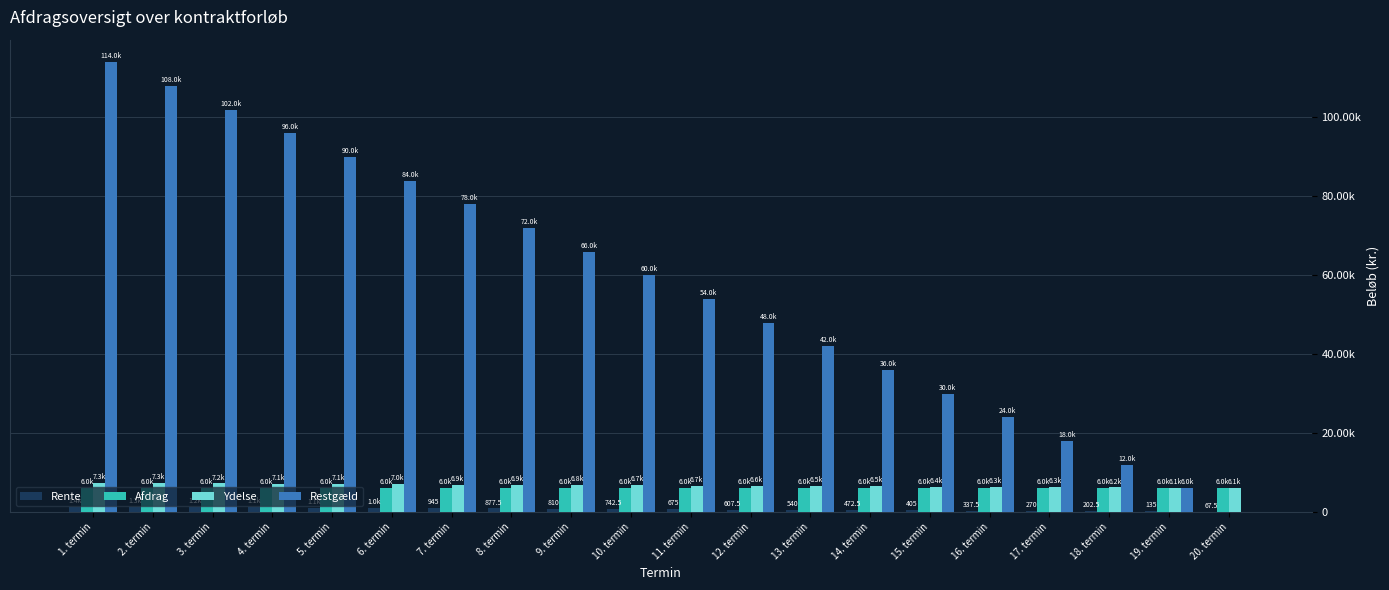

Are the bars horizontal?

No